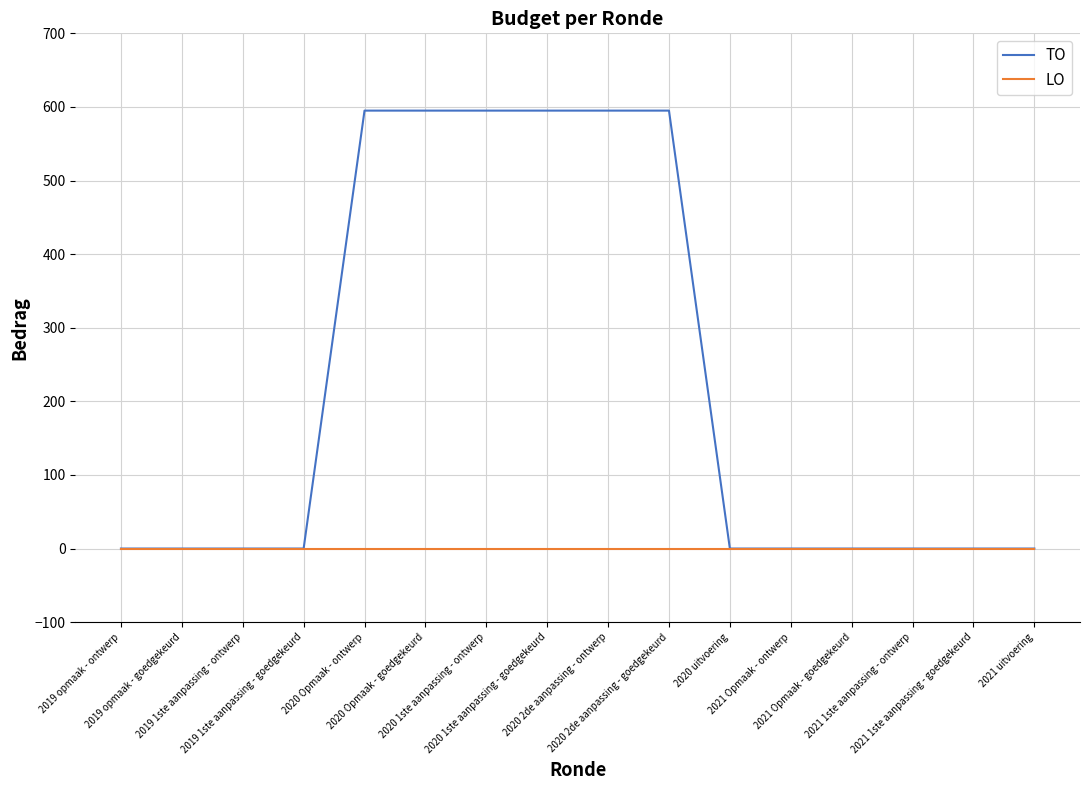

Reading left to right, extract all data points from this chart.

TO: 2019 opmaak - ontwerp=0	2019 opmaak - goedgekeurd=0	2019 1ste aanpassing - ontwerp=0	2019 1ste aanpassing - goedgekeurd=0	2020 Opmaak - ontwerp=595	2020 Opmaak - goedgekeurd=595	2020 1ste aanpassing - ontwerp=595	2020 1ste aanpassing - goedgekeurd=595	2020 2de aanpassing - ontwerp=595	2020 2de aanpassing - goedgekeurd=595	2020 uitvoering=0	2021 Opmaak - ontwerp=0	2021 Opmaak - goedgekeurd=0	2021 1ste aanpassing - ontwerp=0	2021 1ste aanpassing - goedgekeurd=0	2021 uitvoering=0
LO: 2019 opmaak - ontwerp=0	2019 opmaak - goedgekeurd=0	2019 1ste aanpassing - ontwerp=0	2019 1ste aanpassing - goedgekeurd=0	2020 Opmaak - ontwerp=0	2020 Opmaak - goedgekeurd=0	2020 1ste aanpassing - ontwerp=0	2020 1ste aanpassing - goedgekeurd=0	2020 2de aanpassing - ontwerp=0	2020 2de aanpassing - goedgekeurd=0	2020 uitvoering=0	2021 Opmaak - ontwerp=0	2021 Opmaak - goedgekeurd=0	2021 1ste aanpassing - ontwerp=0	2021 1ste aanpassing - goedgekeurd=0	2021 uitvoering=0